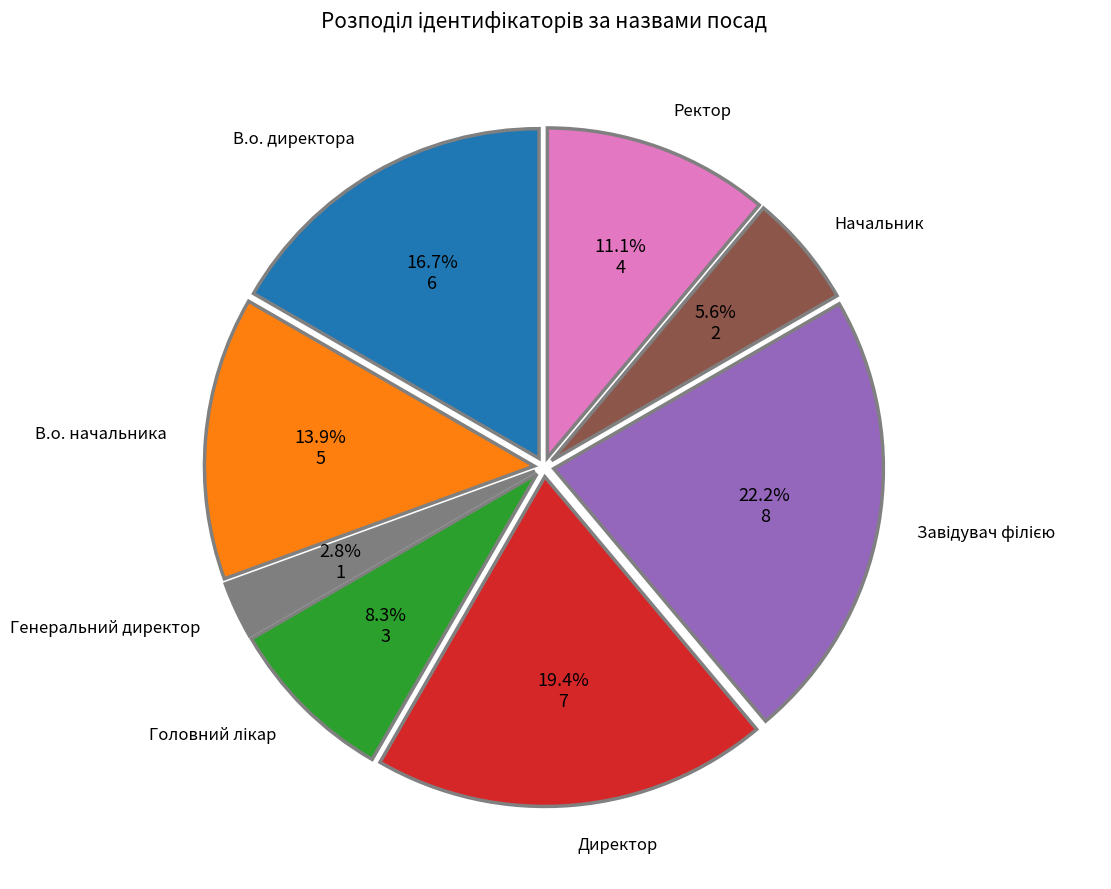

Is there a majority slice in this chart?

No